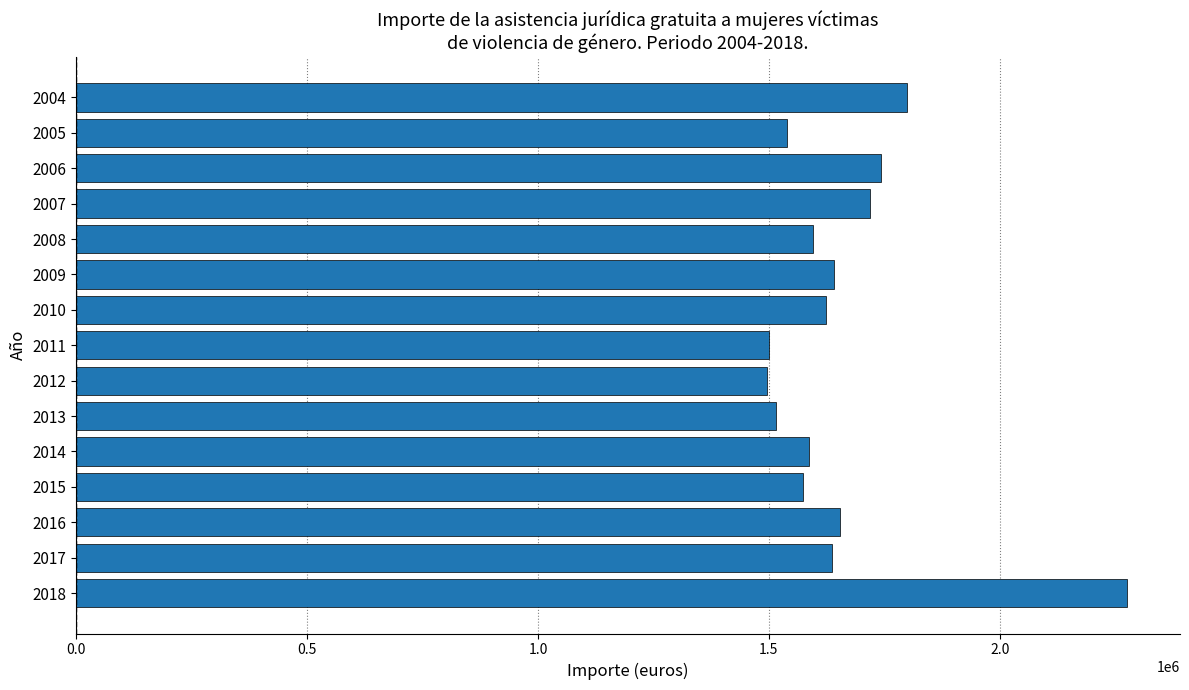

Which has a higher value, 2009 or 2007?

2007